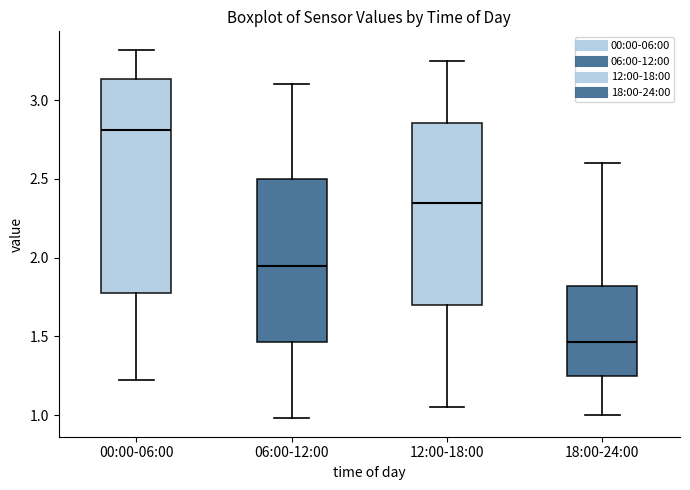

Reading left to right, read every box against the y-axis: the position of its median line, the range the box covers, and the ends of its whiskers. The values are not printed on the chart, so give them approximately, as read against the axis.

00:00-06:00: median 2.80, box 1.80 to 3.15, whiskers 1.20 to 3.30
06:00-12:00: median 1.95, box 1.45 to 2.50, whiskers 1.00 to 3.10
12:00-18:00: median 2.35, box 1.70 to 2.85, whiskers 1.05 to 3.25
18:00-24:00: median 1.45, box 1.25 to 1.80, whiskers 1.00 to 2.60